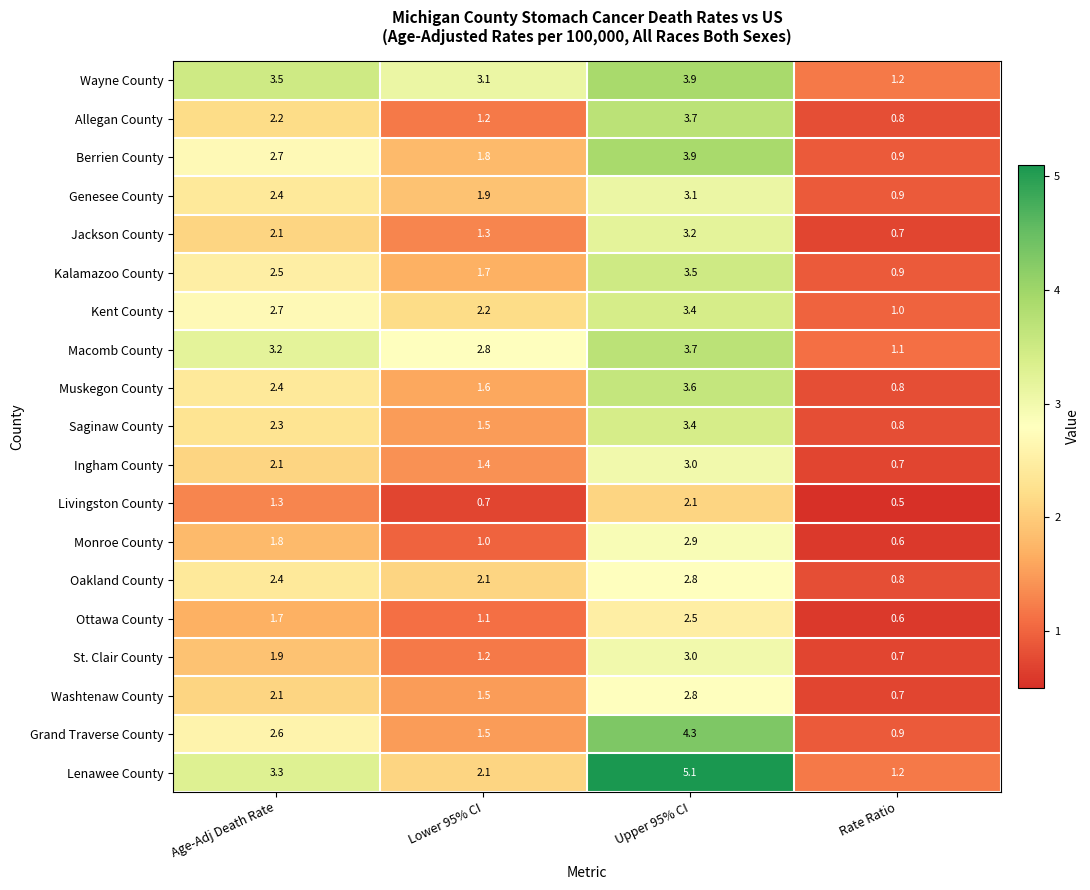

What value does the Lenawee County series have at Rate Ratio?

1.2